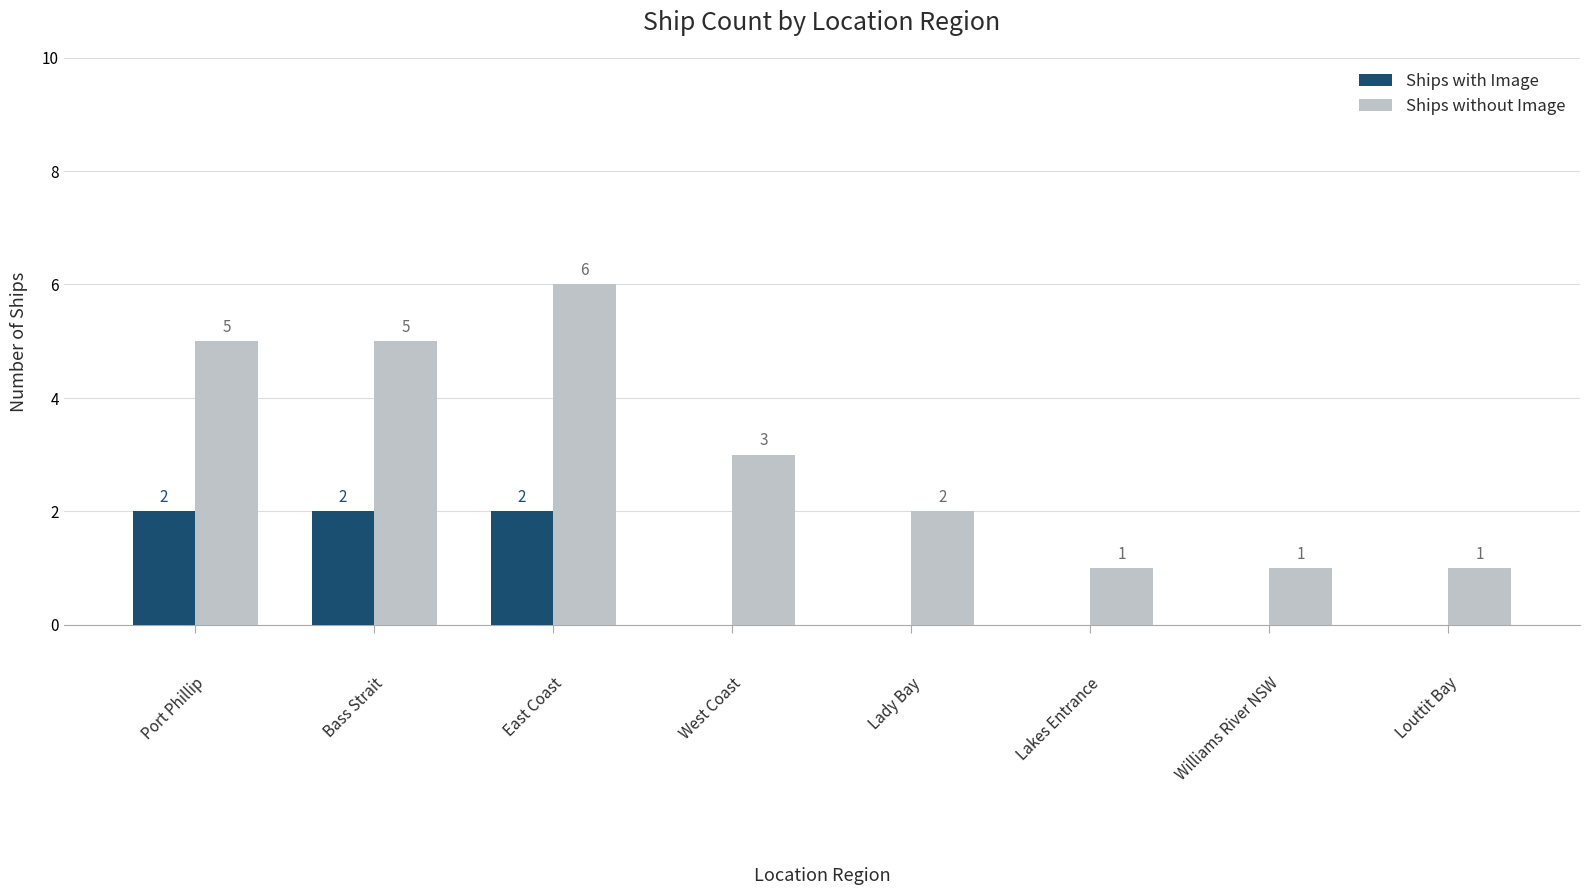

Is the value of Ships with Image at Louttit Bay greater than the value of Ships without Image at Lady Bay?

No